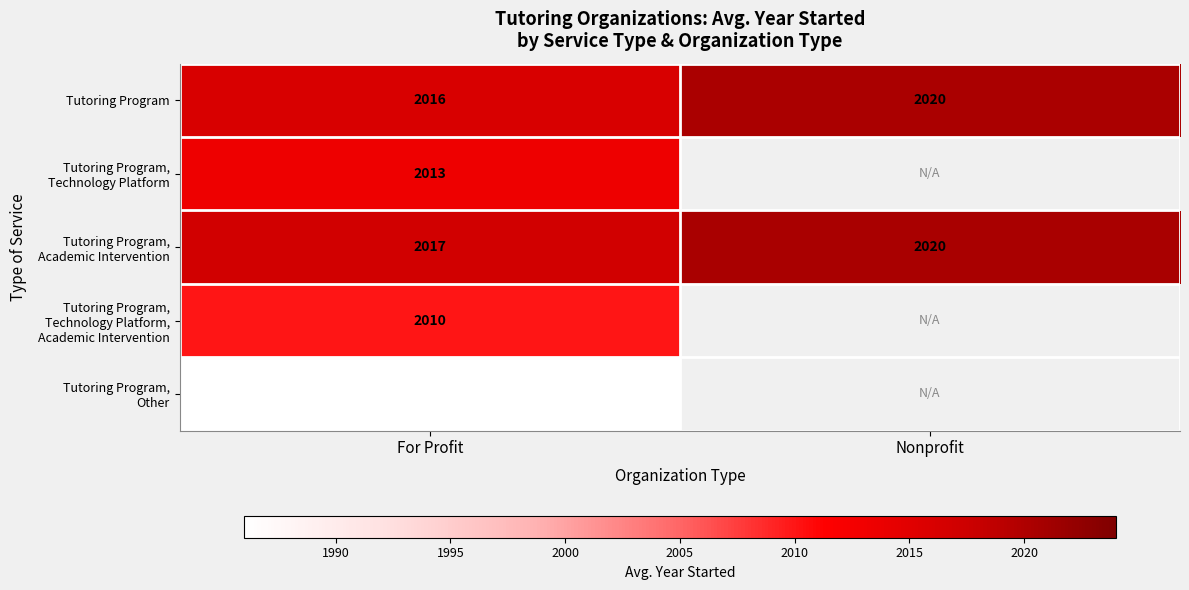

List the labels in order of Tutoring Program value, smallest first.

For Profit, Nonprofit